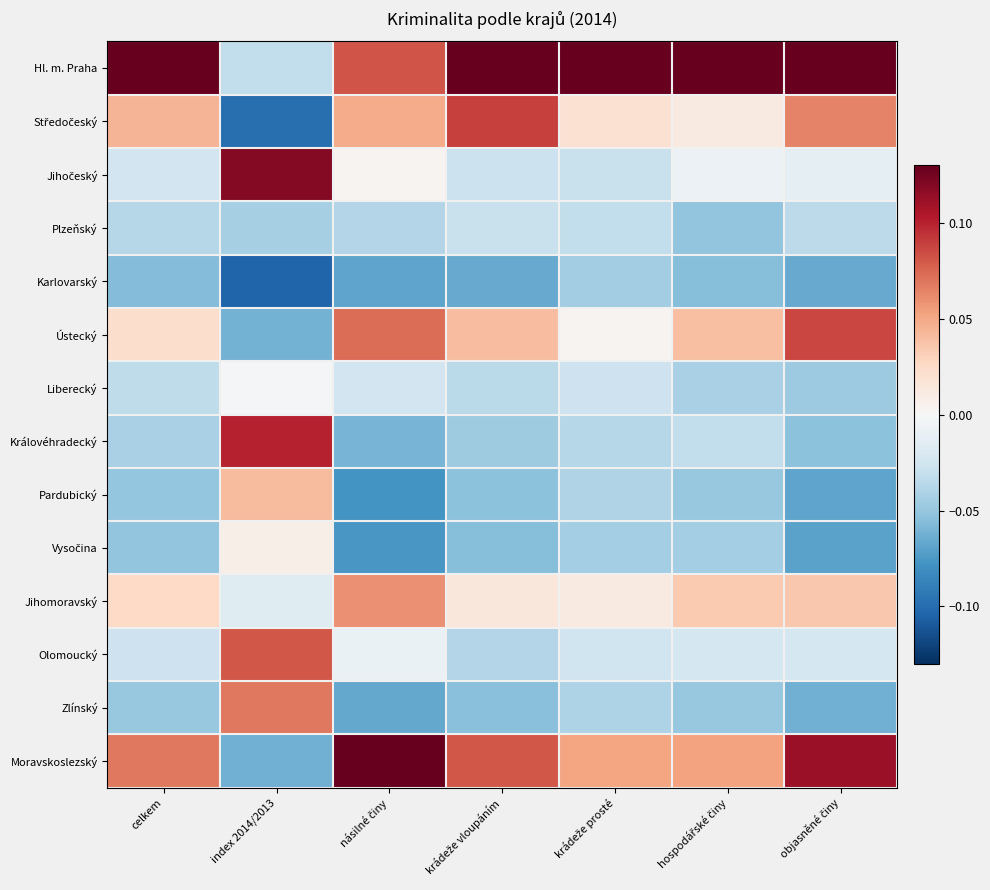

At how many categories does at least one series exceed 0?

7